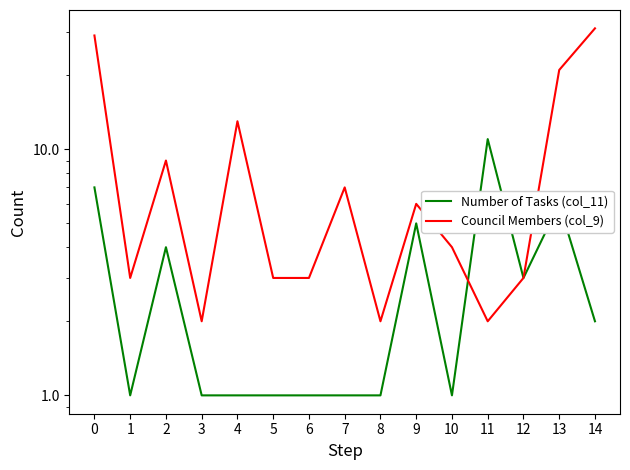

Is the value of Council Members (col_9) at 0 greater than the value of Number of Tasks (col_11) at 13?

Yes